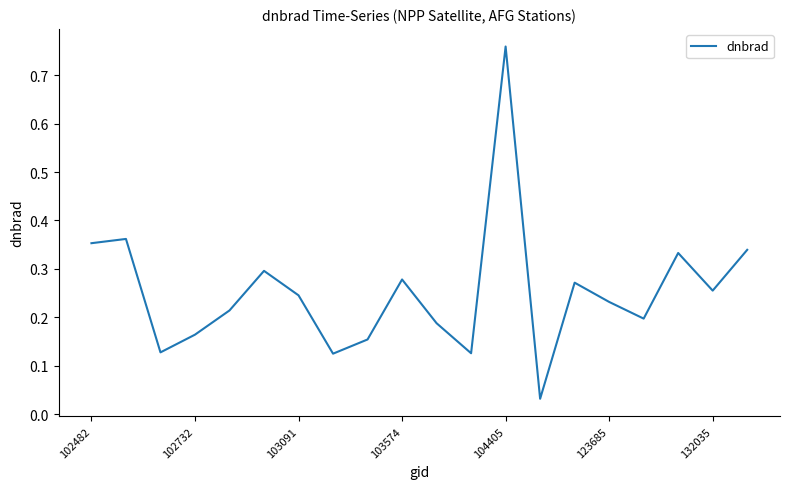

True or false: there are more than 2 points higher than both neighbors.

True